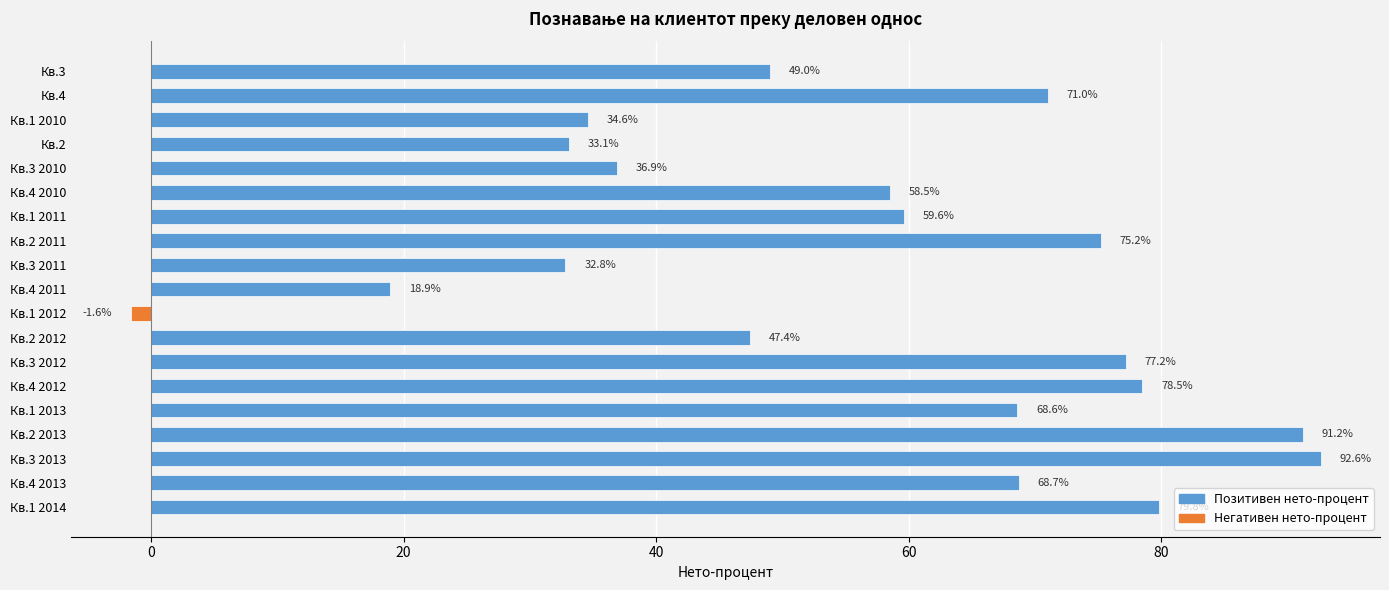

True or false: the data shows 58.5 at Кв.4 2010.

True